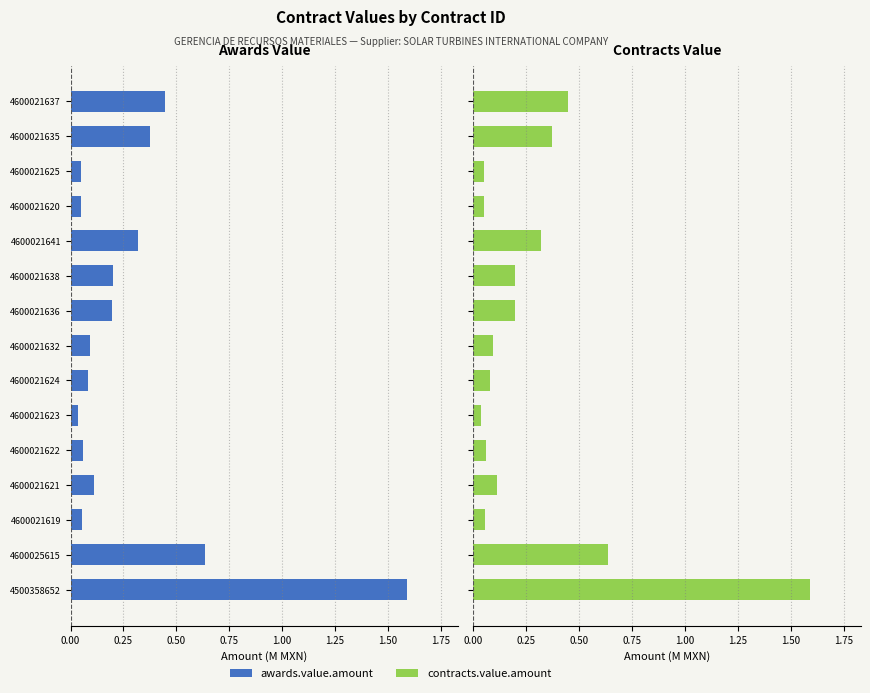

What are all the series names shown in the legend?

awards.value.amount, contracts.value.amount